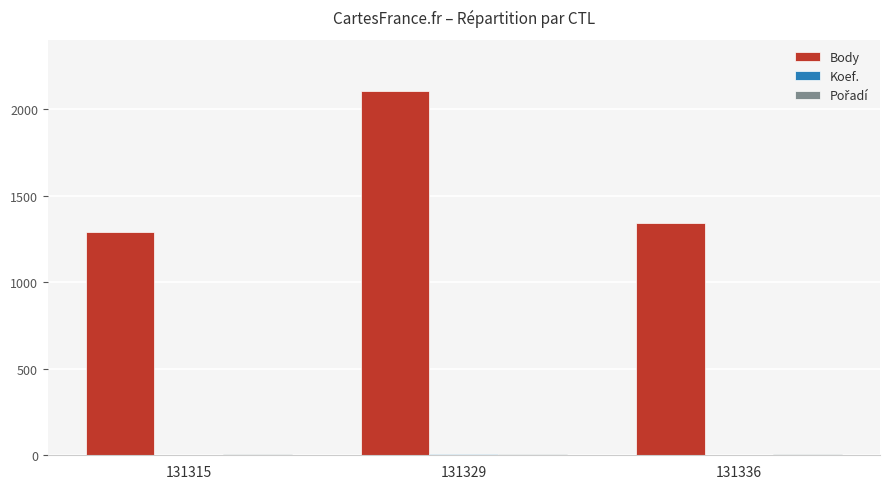

Where is Body nearest to the value 1698?

131336